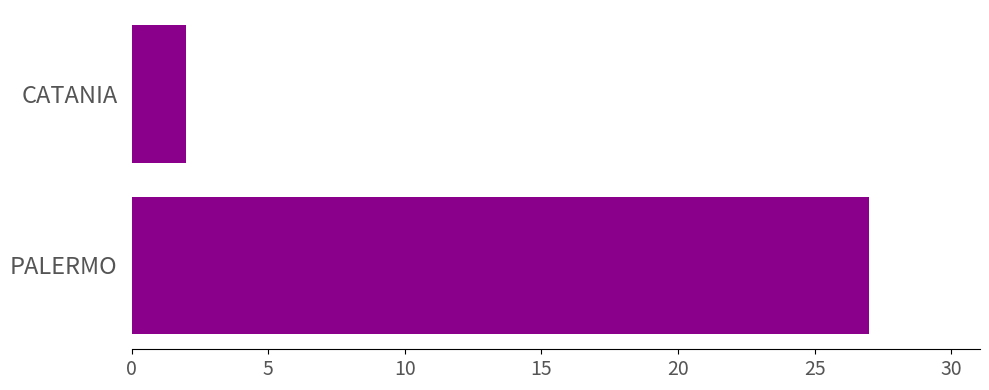

Reading bottom to top, extract all data points from this chart.

PALERMO=27	CATANIA=2